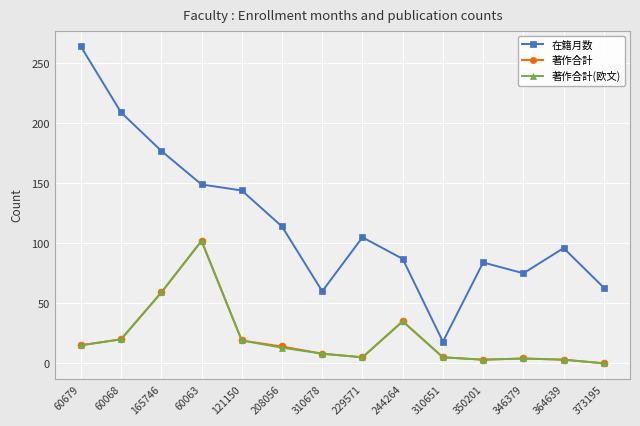

What position from the left is 373195?

14